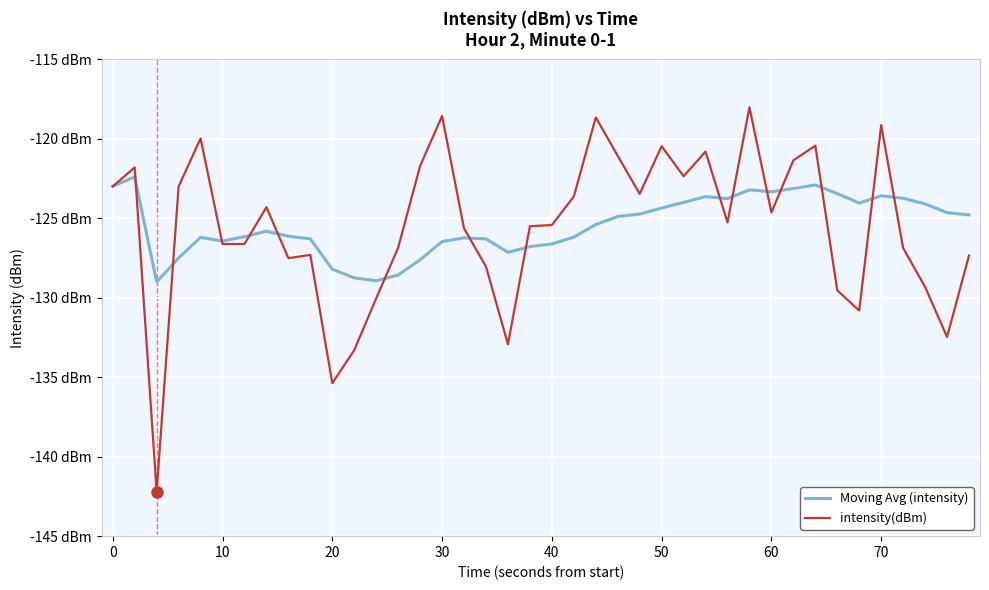

Does the chart display data point markers on the line(s)?

No